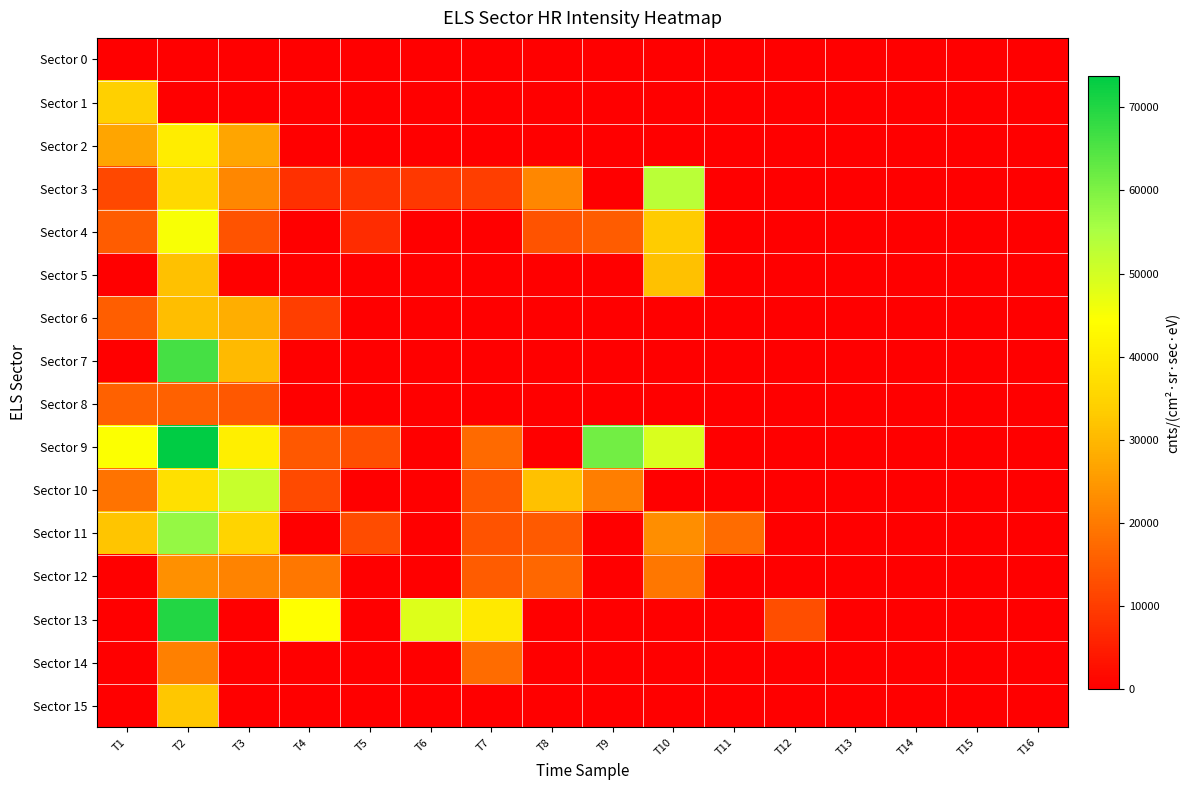

Which series has the largest total across all categories?

Sector 9